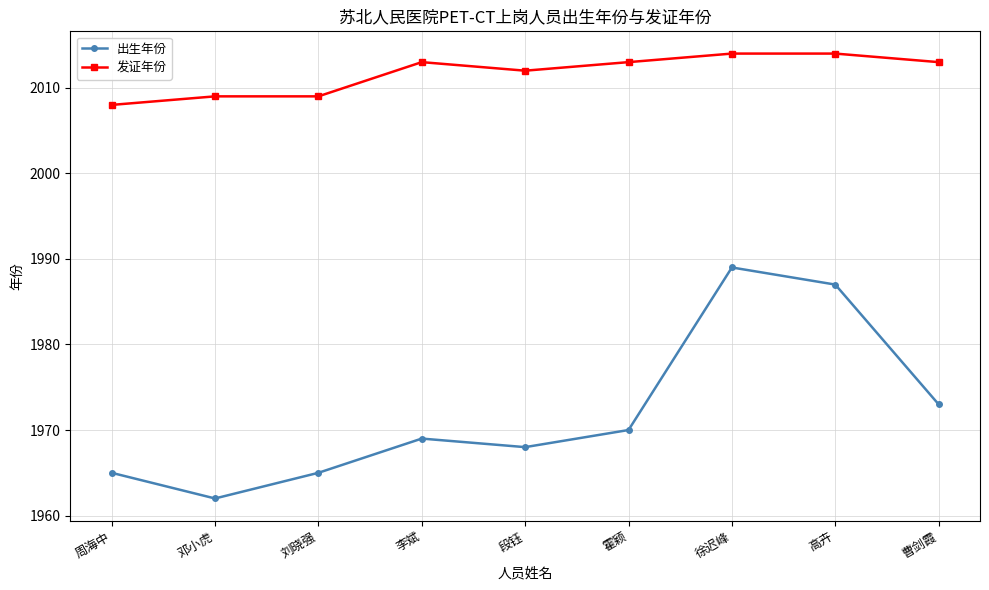

True or false: 发证年份 has a value of 2013 at 霍颖.

True